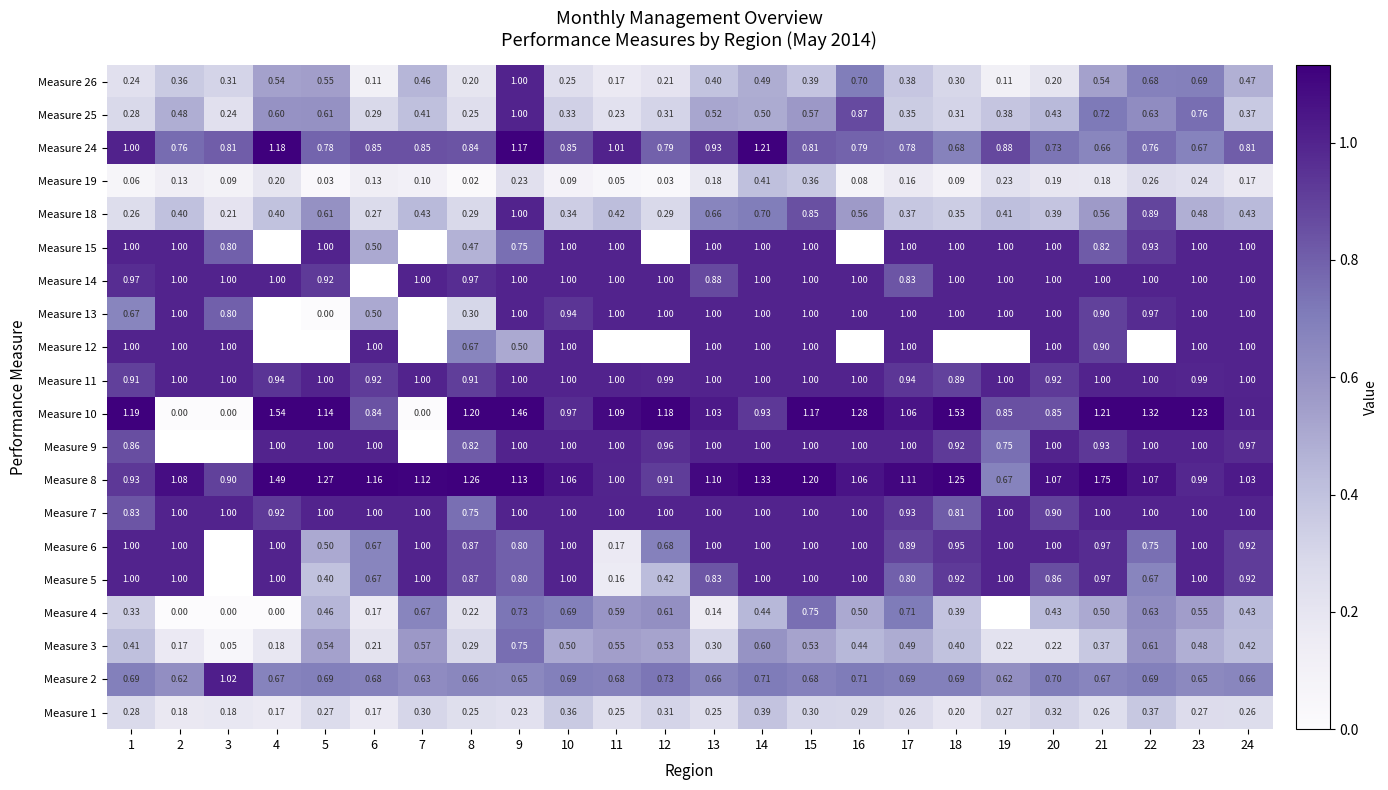

At which category does the chart reach its minimum across all series?

2